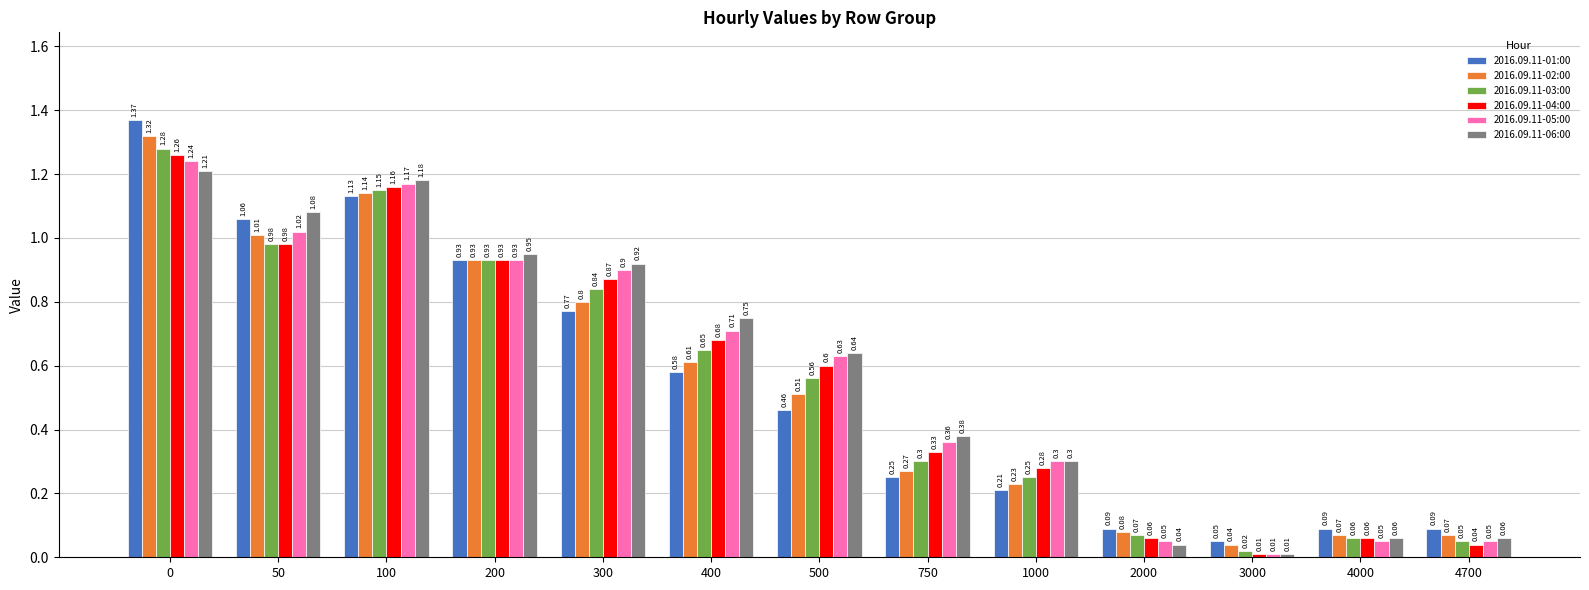

What is the value of the 2016.09.11-02:00 bar at the 4th from the left?

0.9